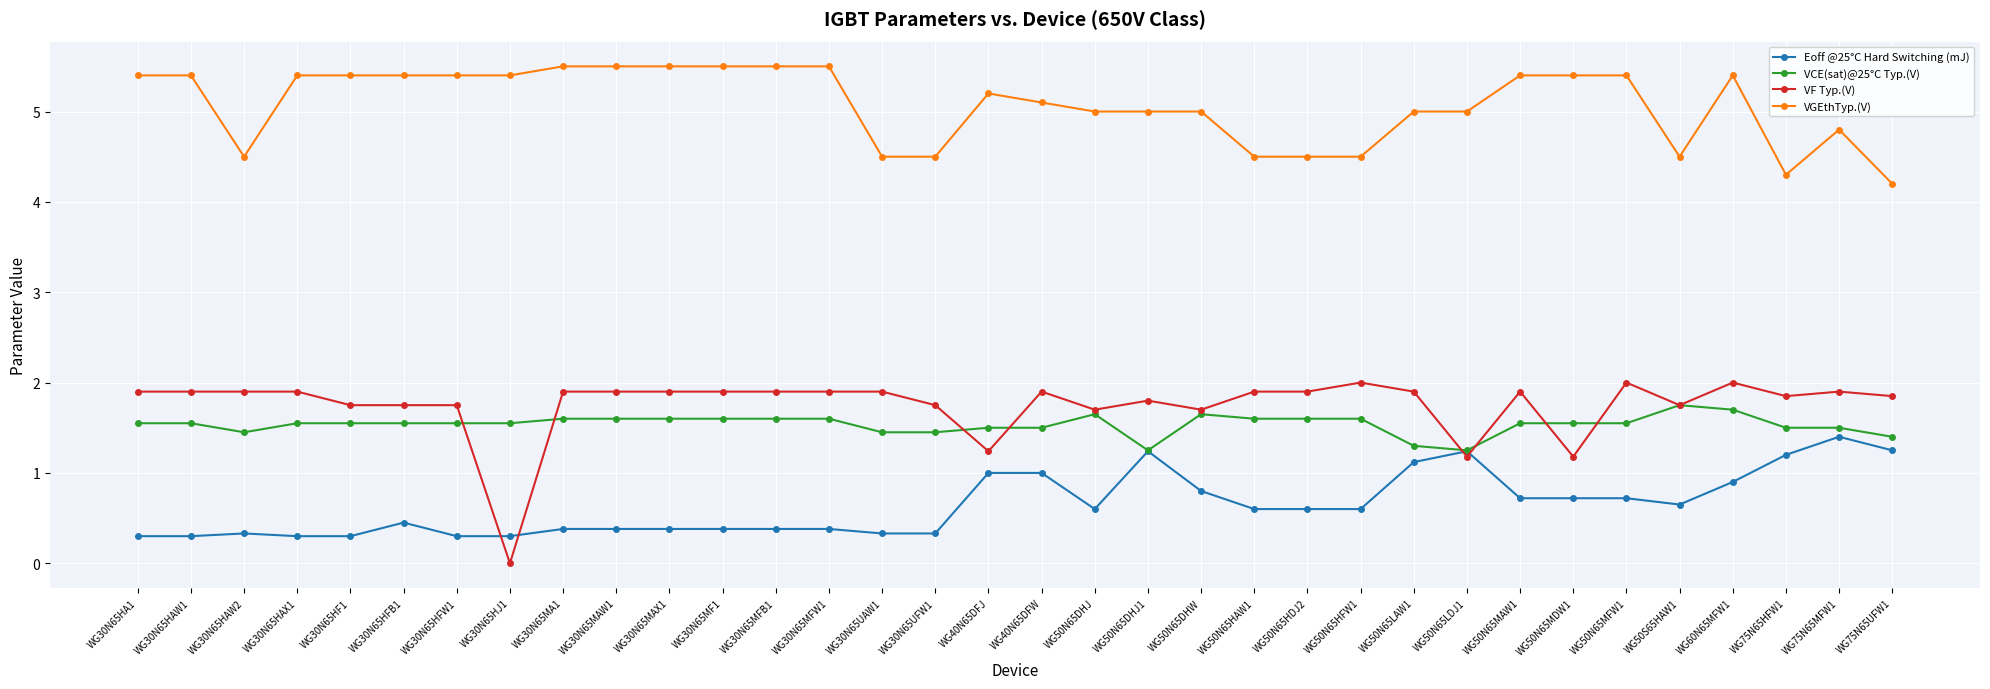

Which series has the largest range (max minus min)?

VF Typ.(V)